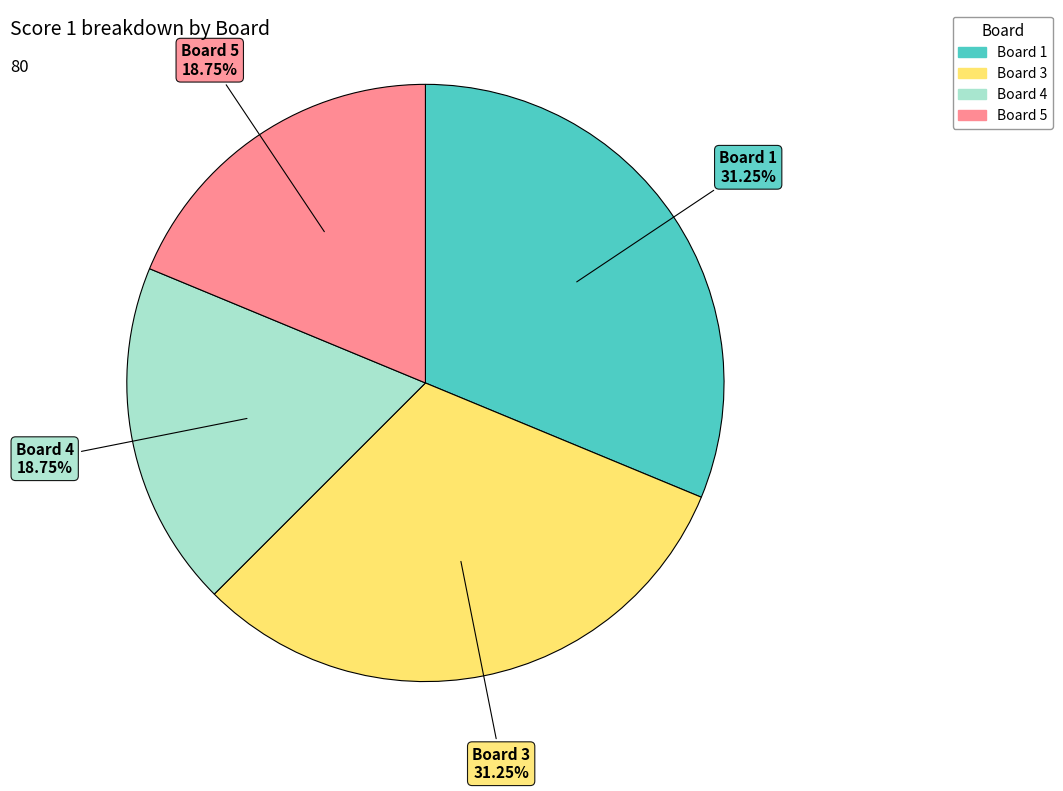

Which has a higher value, Board 1 or Board 5?

Board 1